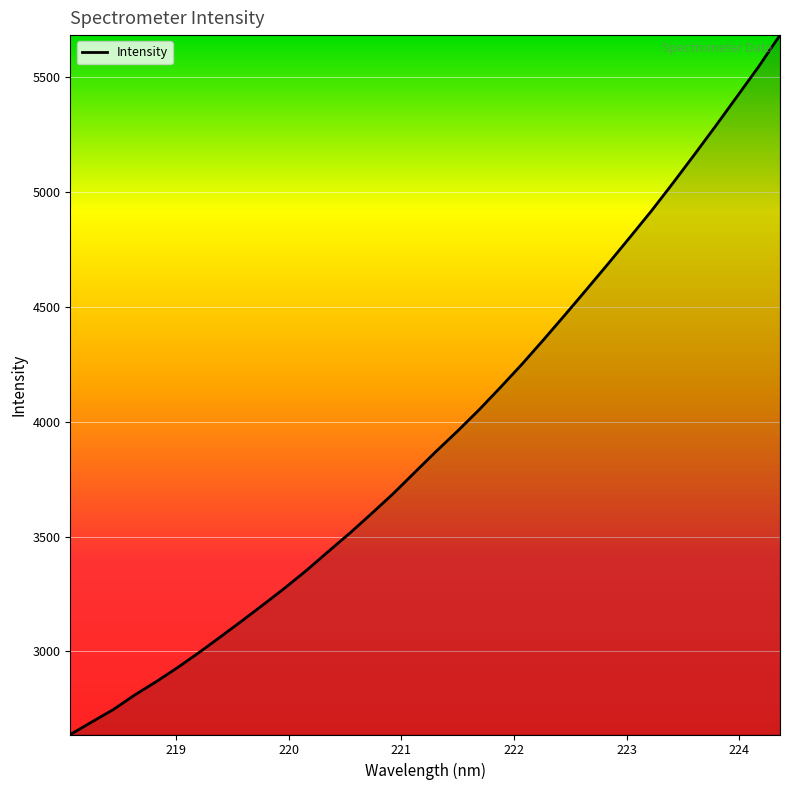

What is the maximum value shown in the chart?

5684.4